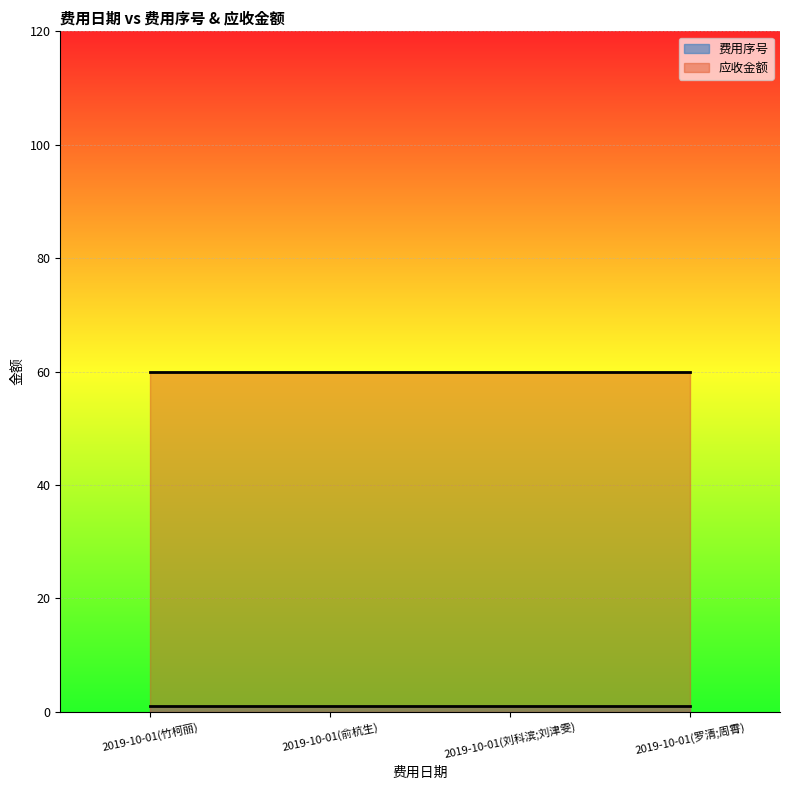

What is the label of the 2nd point from the right?

2019-10-01(刘科滨;刘津雯)